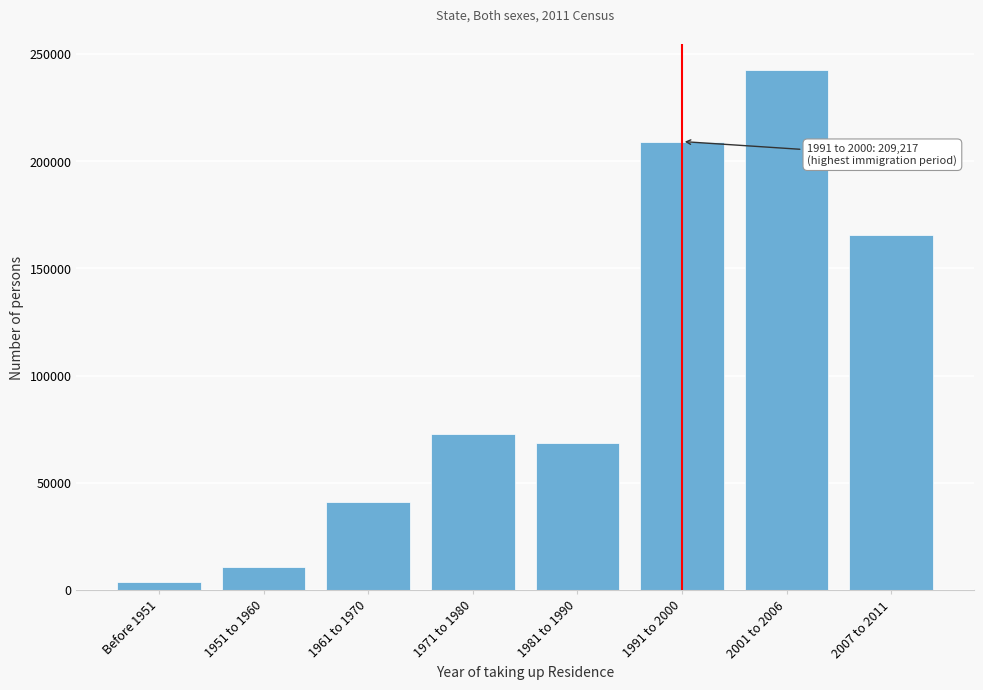

Reading left to right, extract all data points from this chart.

Before 1951=3637	1951 to 1960=10822	1961 to 1970=41079	1971 to 1980=72648	1981 to 1990=68656	1991 to 2000=209217	2001 to 2006=242419	2007 to 2011=165829